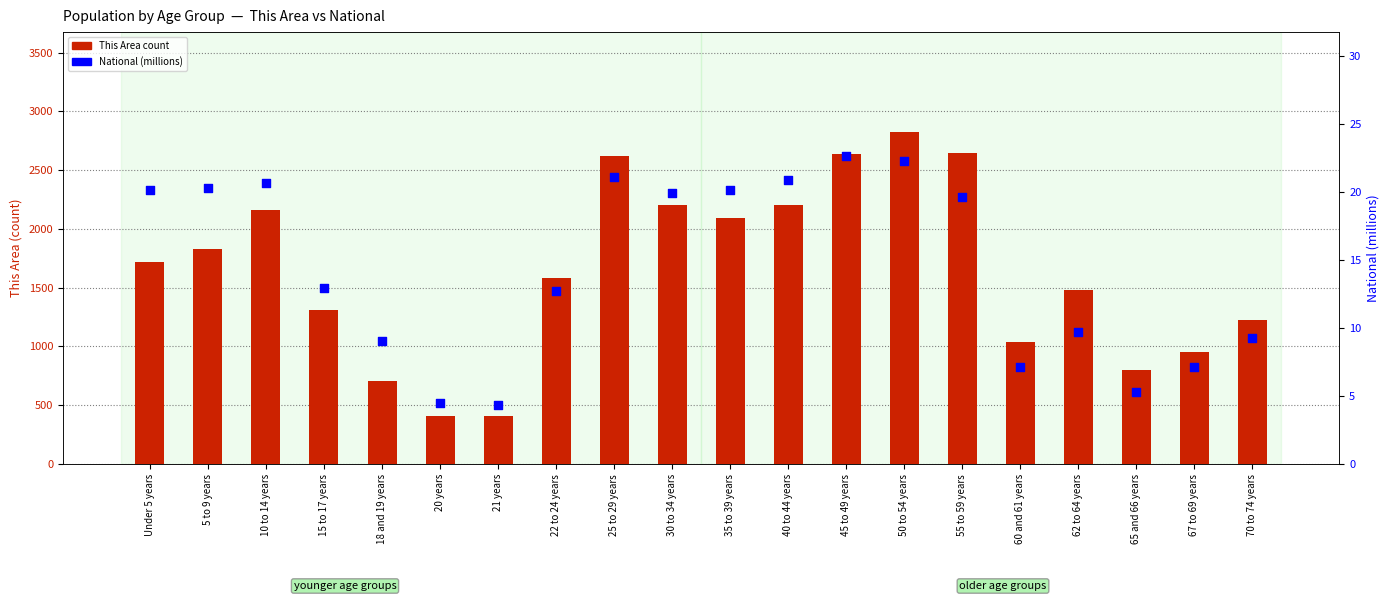

At how many categories does at least one series exceed 2717?

1